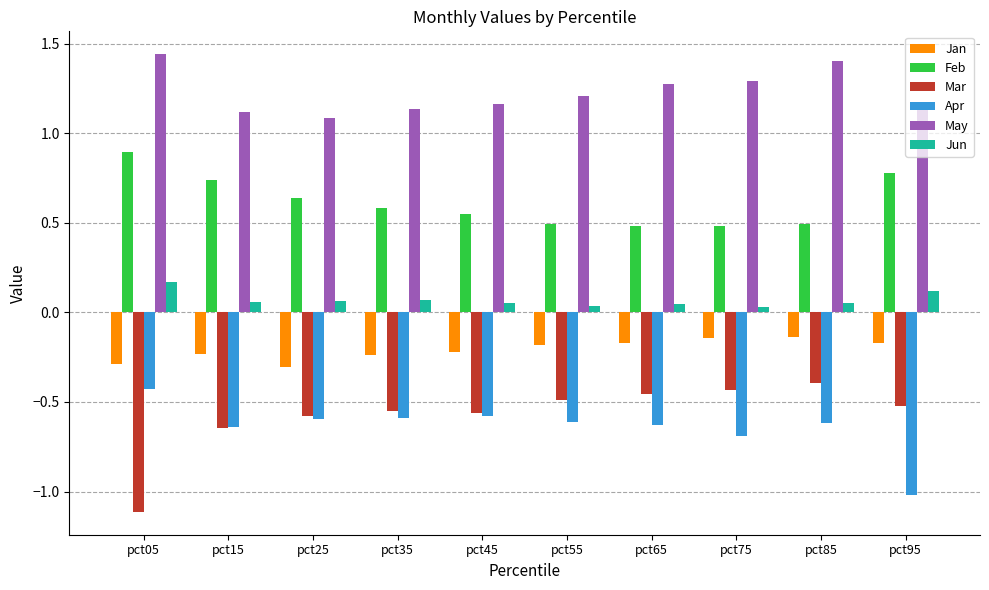

Rank the series at pct95 from highest to lowest value.

May, Feb, Jun, Jan, Mar, Apr